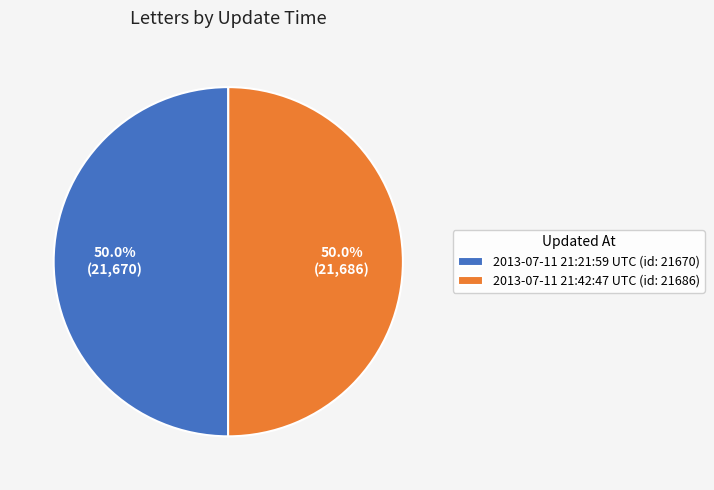

What portion of the pie excludes 2013-07-11 21:42:47 UTC (id: 21686)?

50.0%